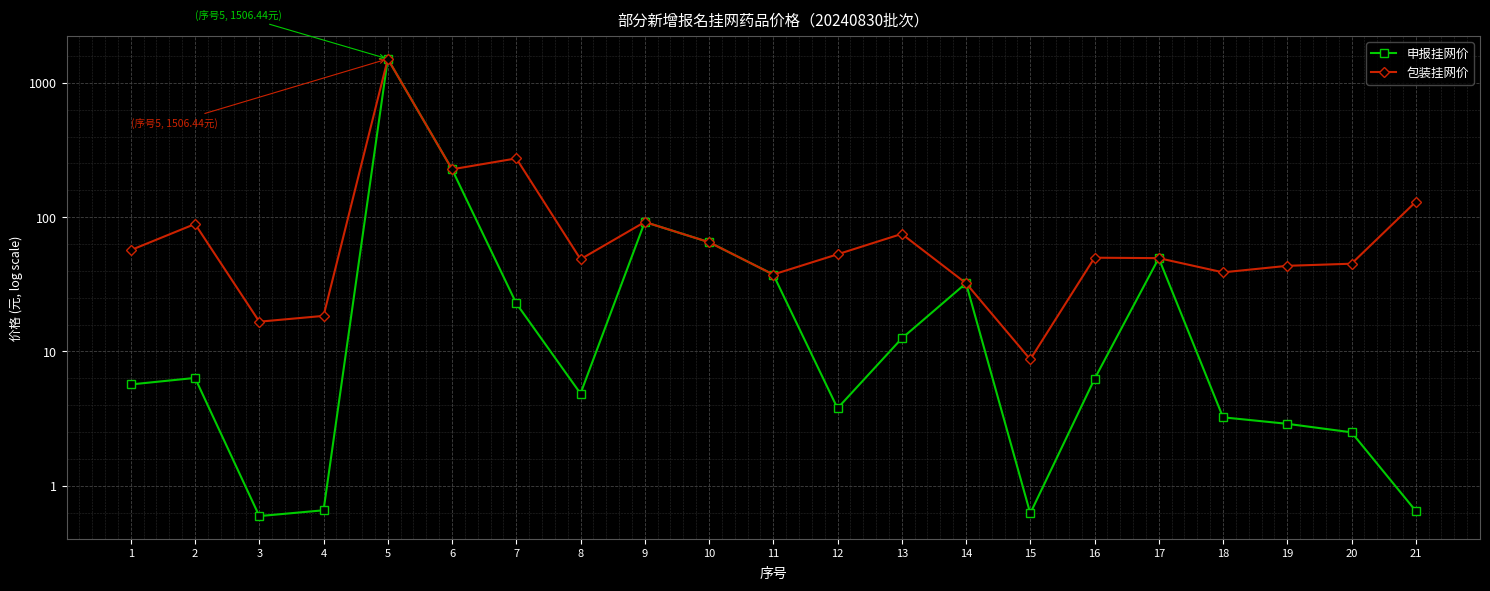

Where is 申报挂网价 nearest to the value 1?

13